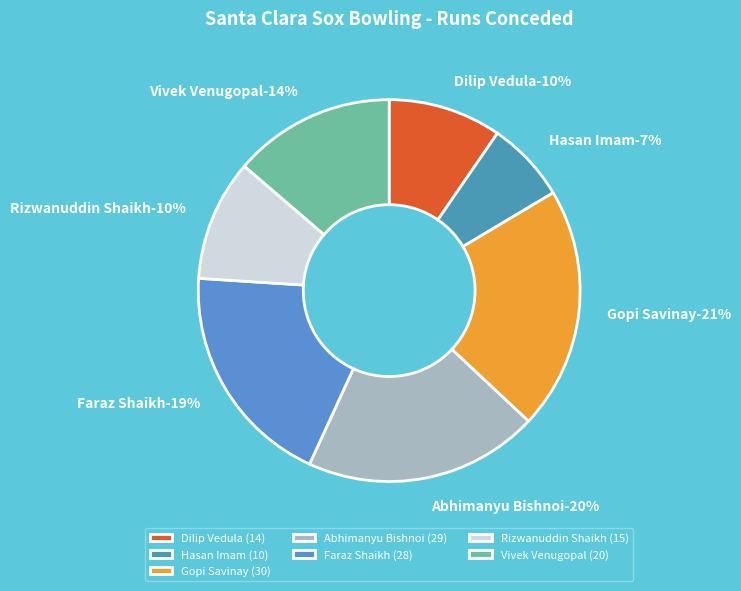

Does Gopi Savinay represent more than half of the total?

No